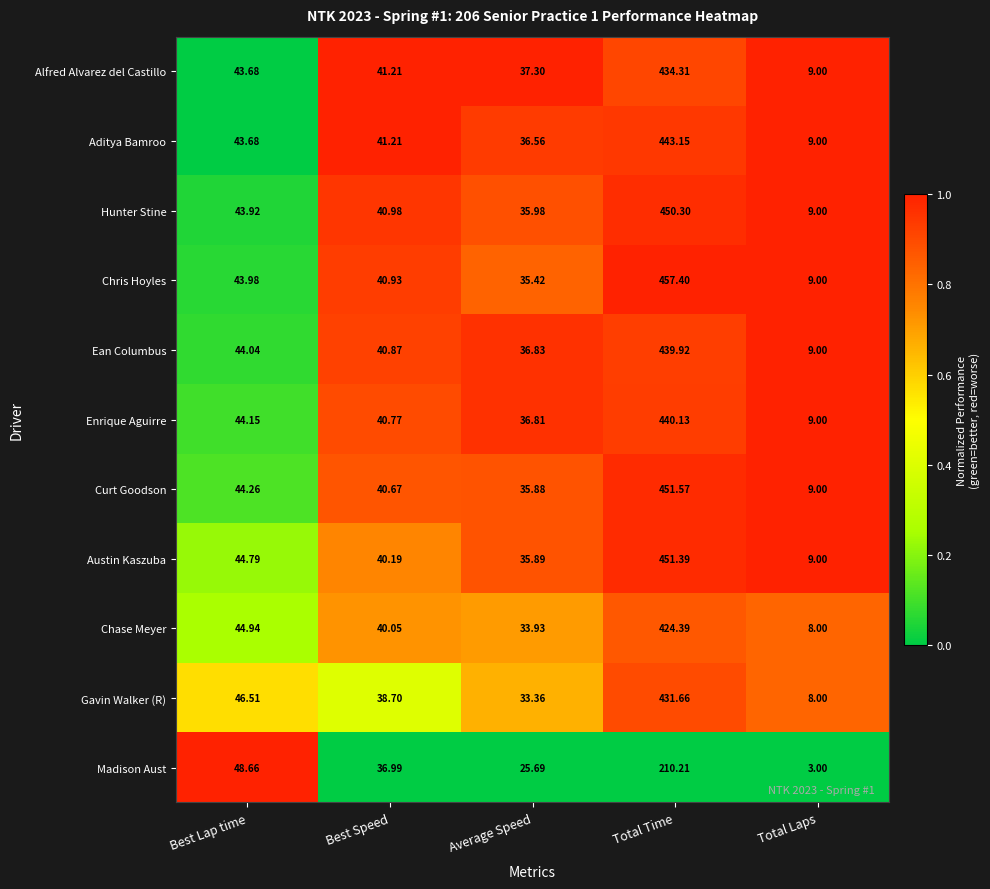

Rank the series at Total Time from lowest to highest value.

Madison Aust, Chase Meyer, Gavin Walker (R), Alfred Alvarez del Castillo, Ean Columbus, Enrique Aguirre, Aditya Bamroo, Hunter Stine, Austin Kaszuba, Curt Goodson, Chris Hoyles